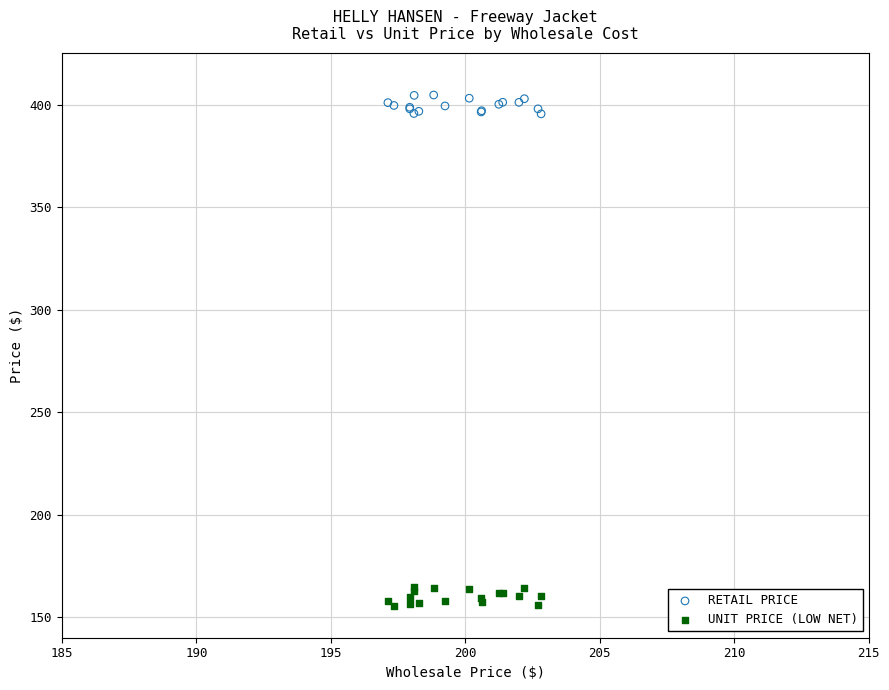

What is the X range (max minus min) for the scatter plot?

5.7